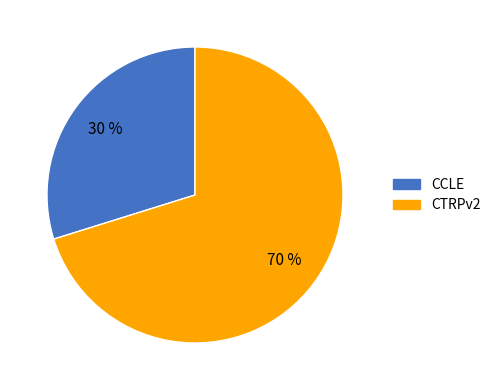

Is there any slice that represents more than half of the pie?

Yes